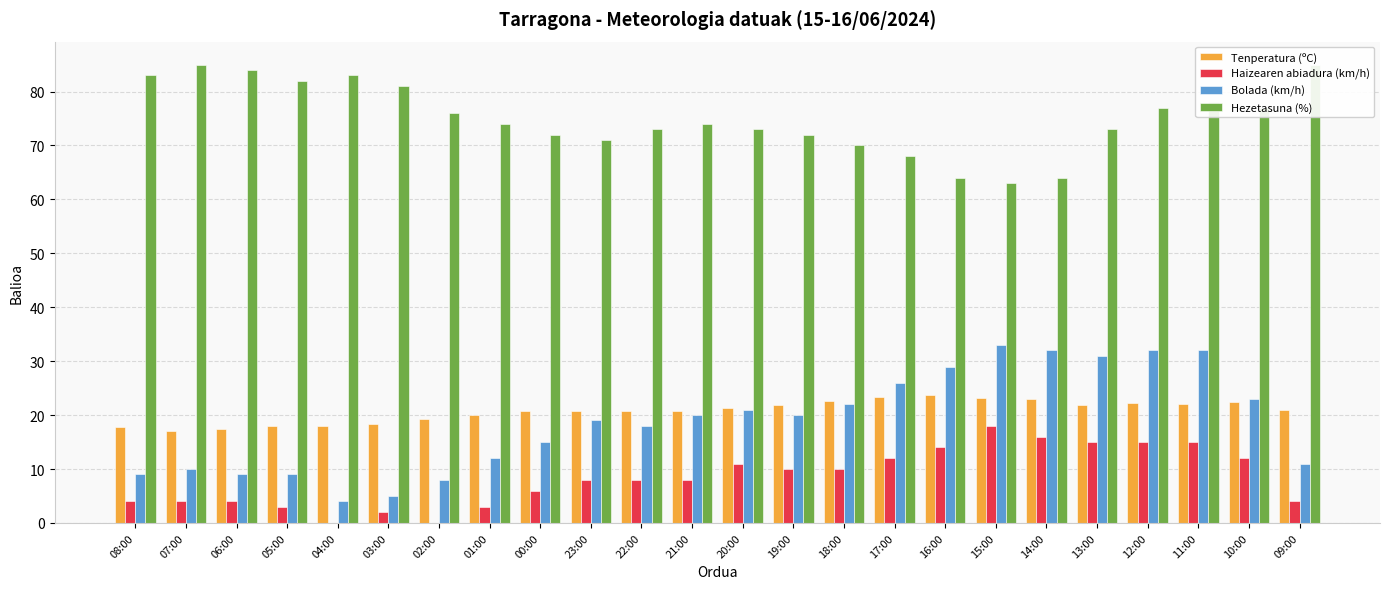

How many bars are there in each group?

4